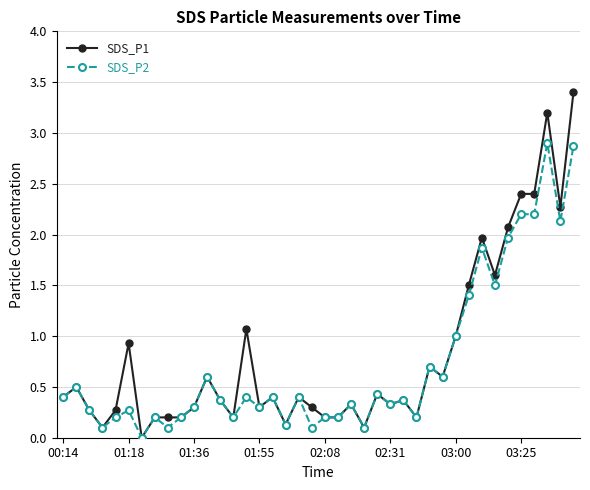

What is the greatest value displayed?

3.4